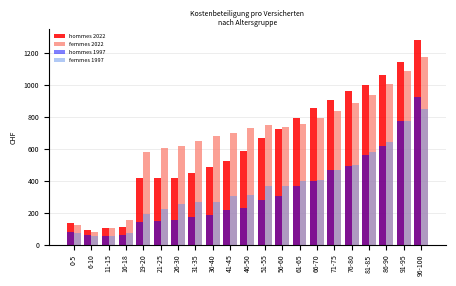

Rank the series by their maximum value, from highest to lowest.

hommes 2022, femmes 2022, hommes 1997, femmes 1997